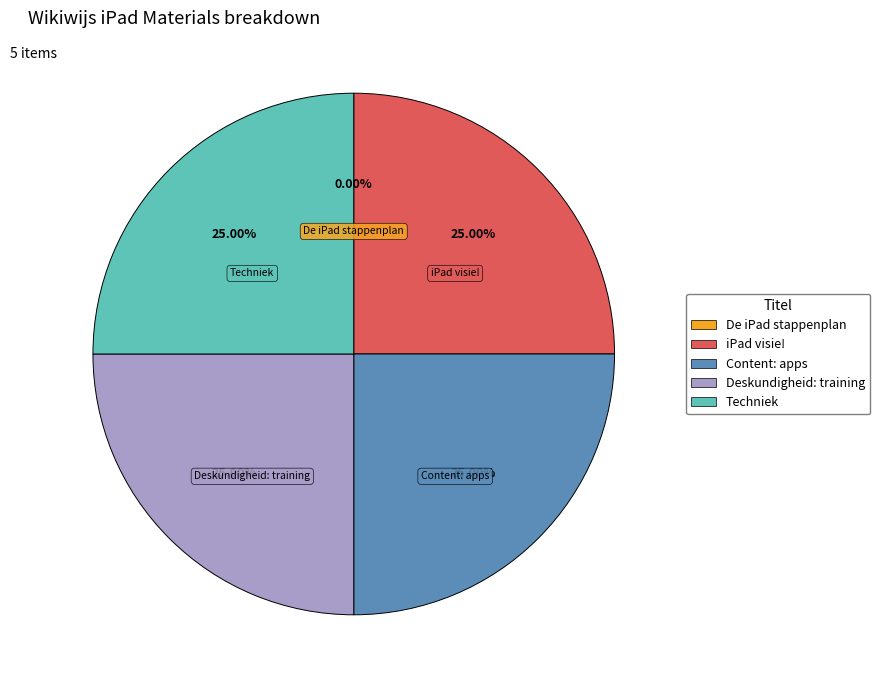

Does any single category account for the majority?

No